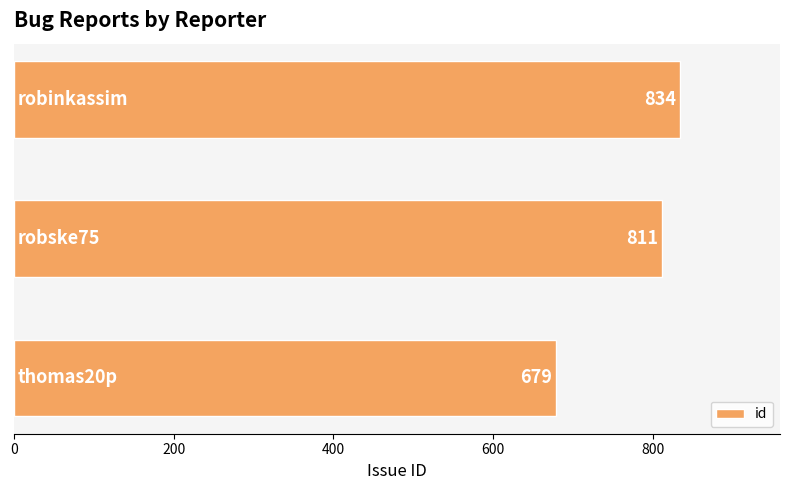

What is the average value?

775